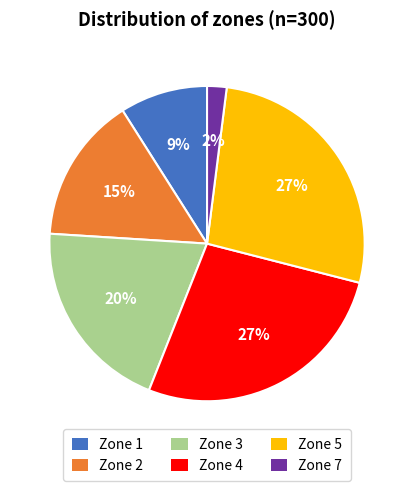

Count the number of slices in the pie.

6